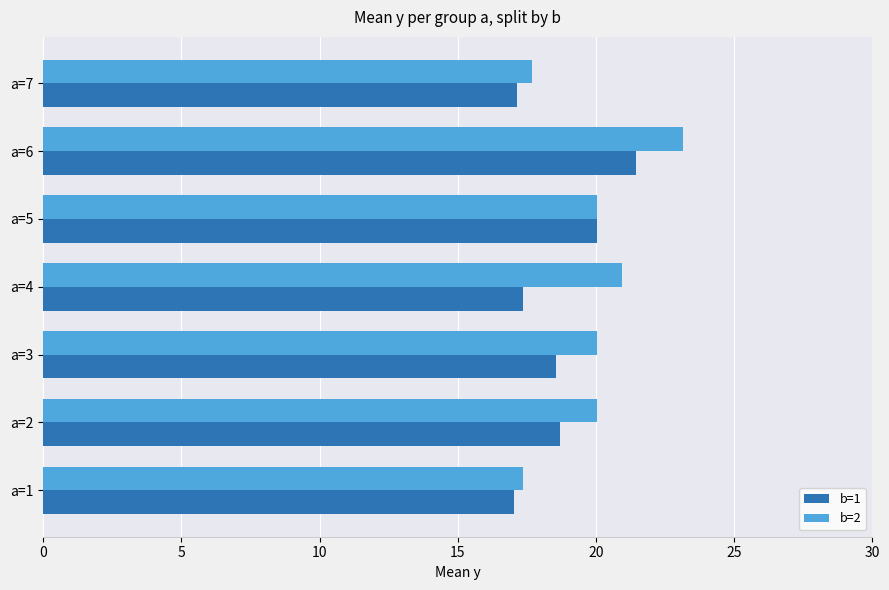

At how many categories does at least one series exceed 19?

5